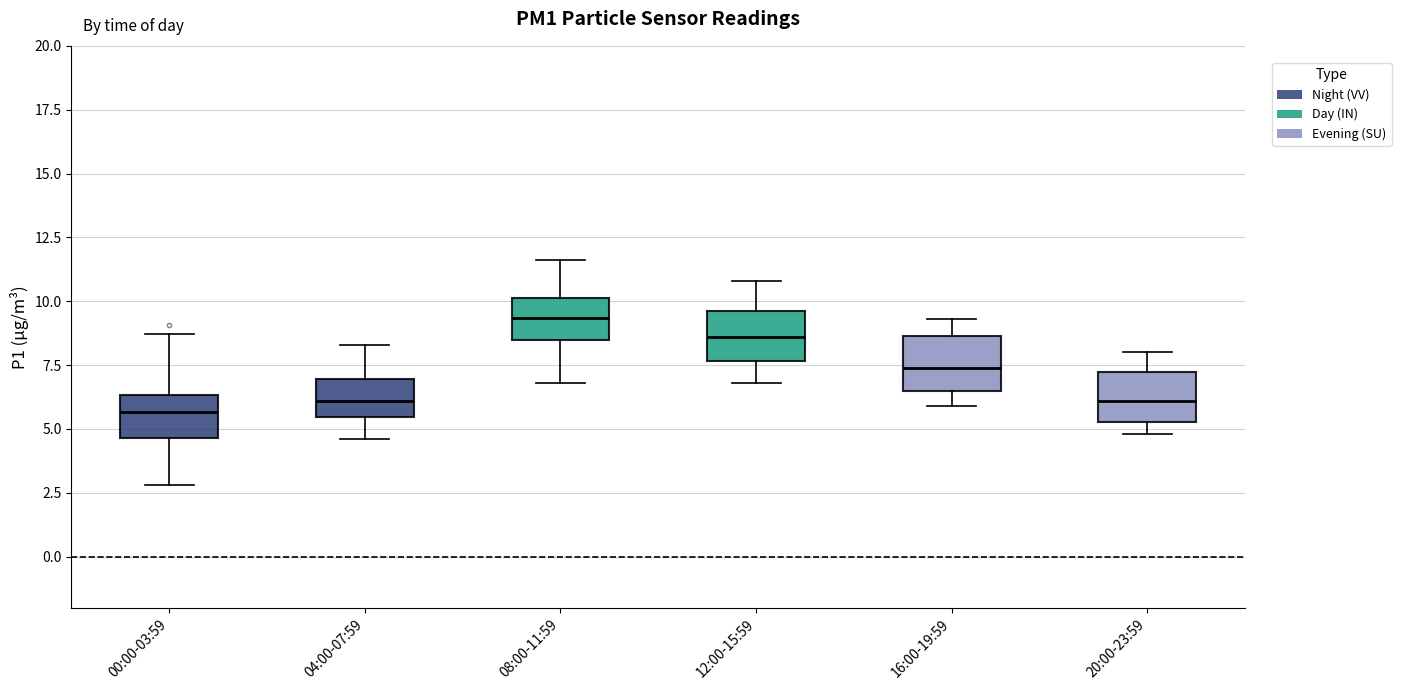

Reading left to right, transcribe this box plot: for each box, give where its median line is, the range the box spans, and where its two whiskers end, as read against the y-axis. The values are not printed on the chart, so give them approximately, as read against the axis.

00:00-03:59: median 5.5, box 4.5 to 6.5, whiskers 3.0 to 8.5
04:00-07:59: median 6.0, box 5.5 to 7.0, whiskers 4.5 to 8.5
08:00-11:59: median 9.5, box 8.5 to 10.0, whiskers 7.0 to 11.5
12:00-15:59: median 8.5, box 7.5 to 9.5, whiskers 7.0 to 11.0
16:00-19:59: median 7.5, box 6.5 to 8.5, whiskers 6.0 to 9.5
20:00-23:59: median 6.0, box 5.5 to 7.0, whiskers 5.0 to 8.0